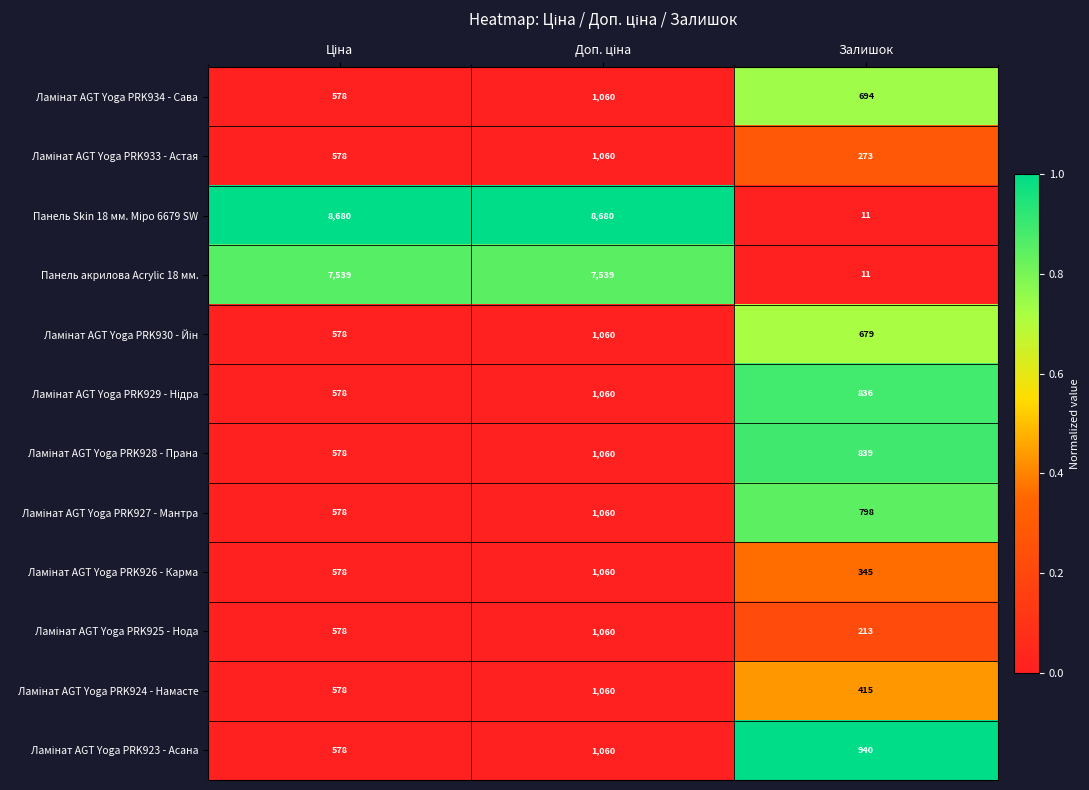

What is the smallest value displayed?

11